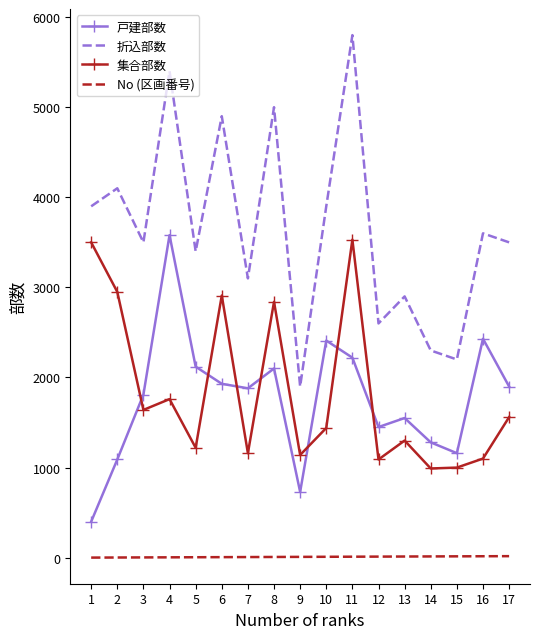

At which category does 折込部数 reach its first local valley?

3